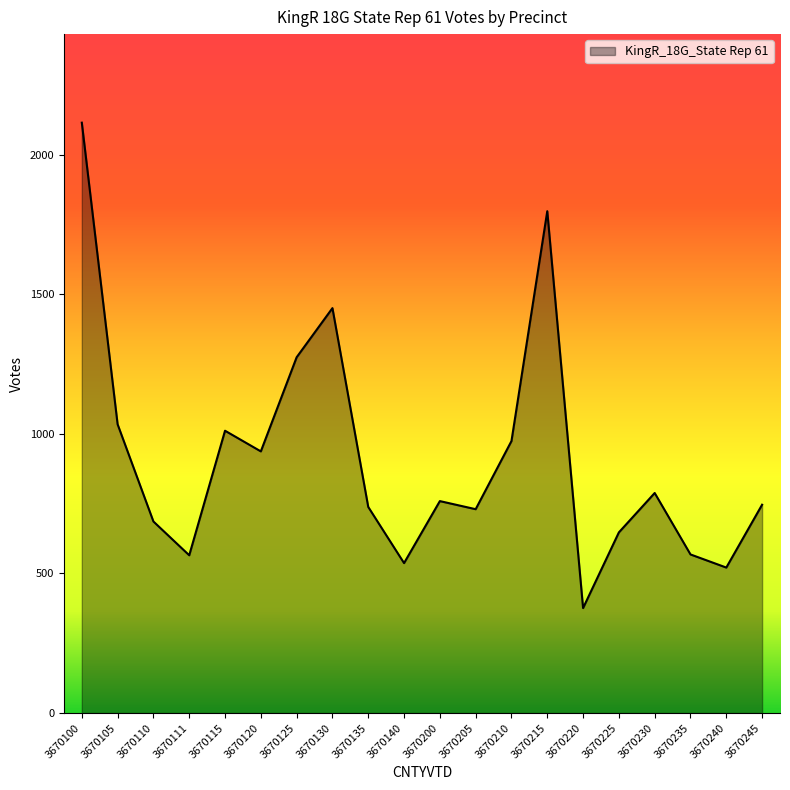

At which category does the data reach its first local valley?

3670111